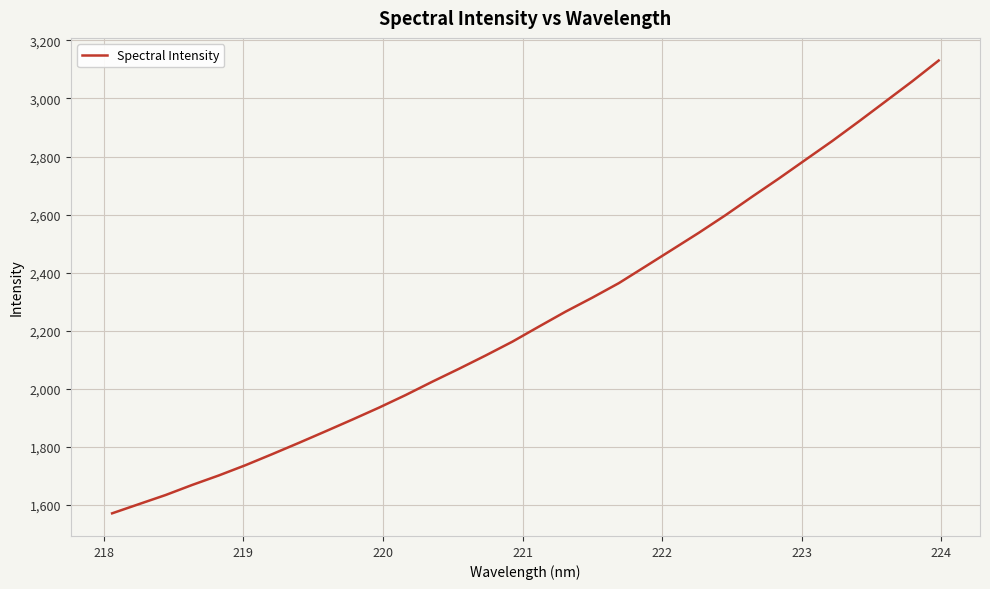

What is the difference between the maximum and minimum values?

1559.2